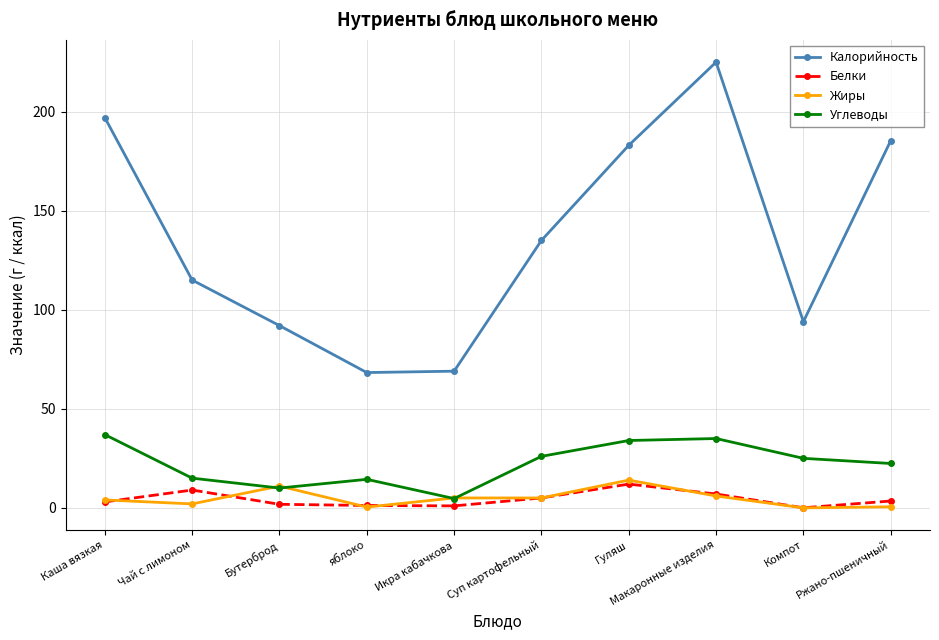

How many categories are shown in the chart?

10